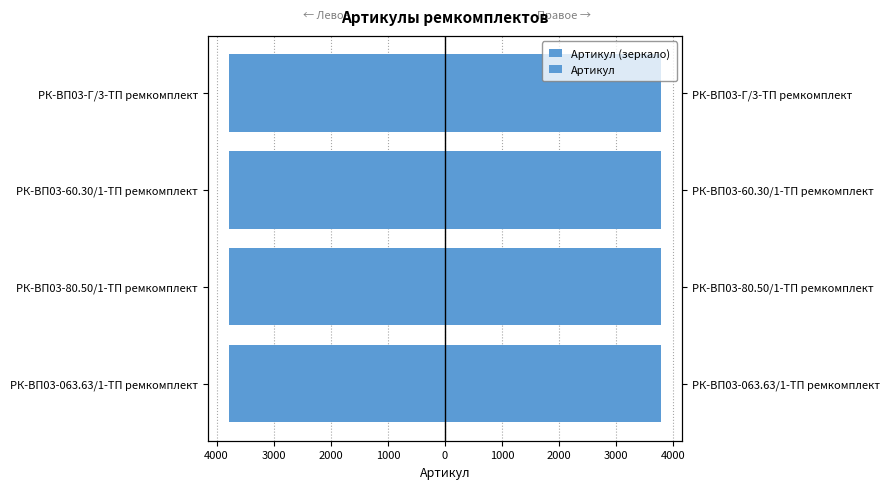

How many categories are shown in the chart?

4